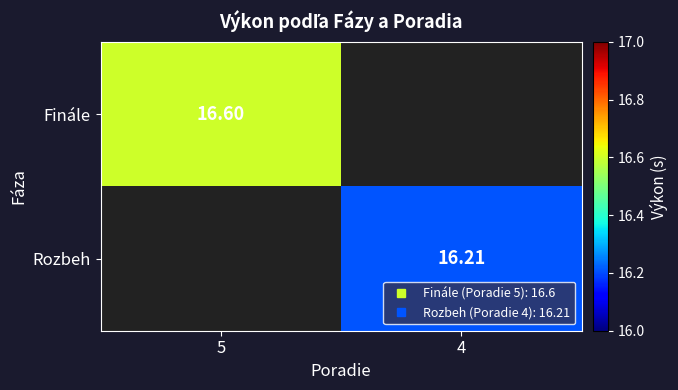

At how many categories does at least one series exceed 16?

2